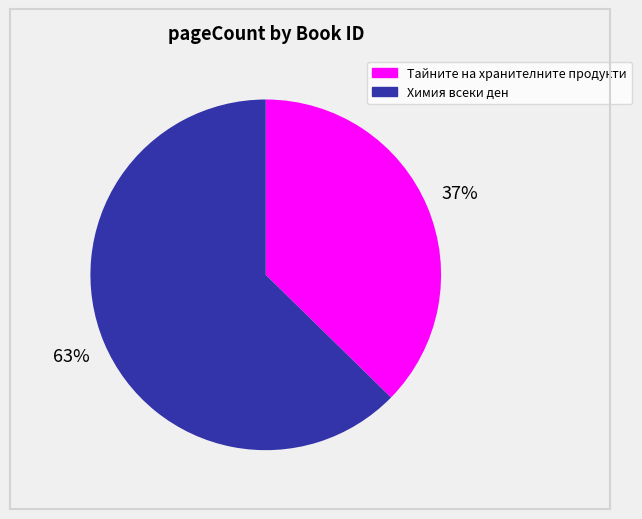

Which has a higher value, Химия всеки ден or Тайните на хранителните продукти?

Химия всеки ден